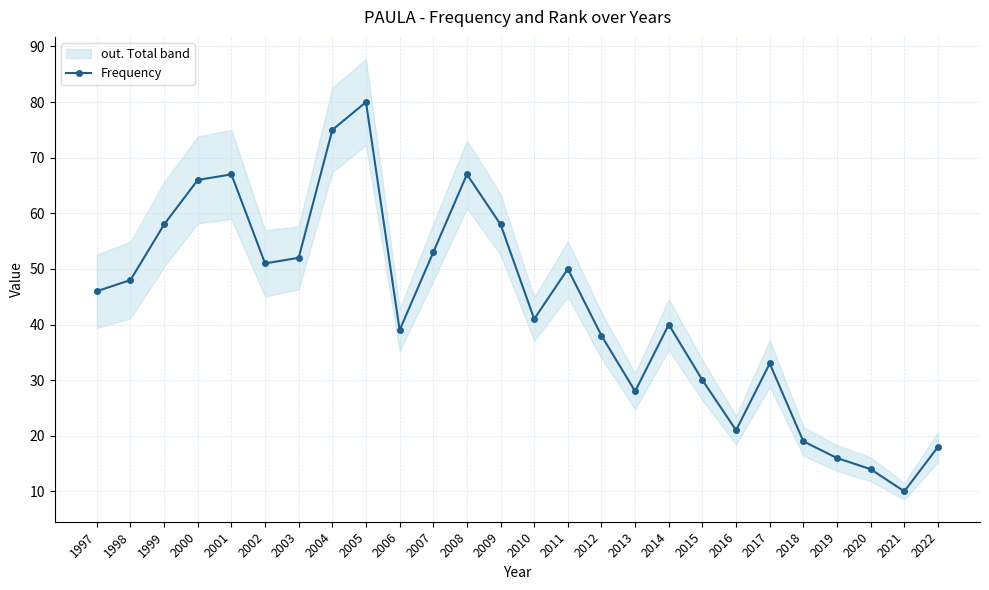

Approximately how many times larger is the value at 2016 compared to 2004?

0.3